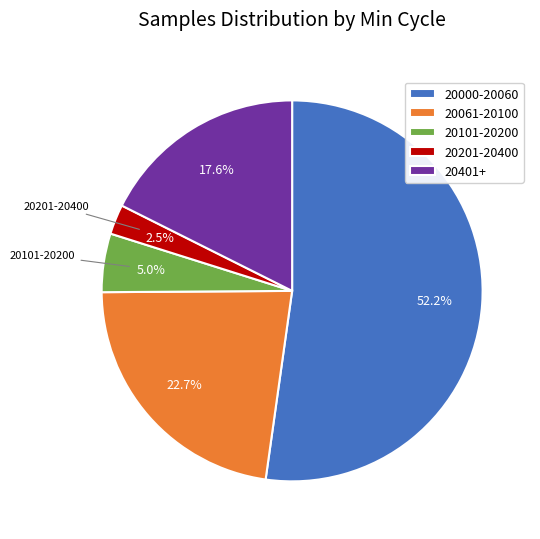

What is the smallest slice in the pie chart?

20201-20400